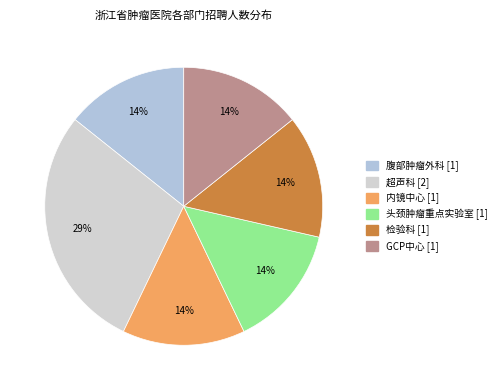

Is it true that GCP中心 is 14% of the pie?

True